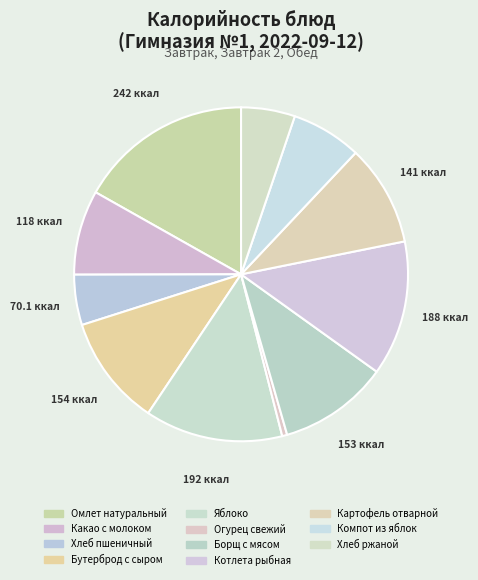

What is the largest slice in the pie chart?

Омлет натуральный